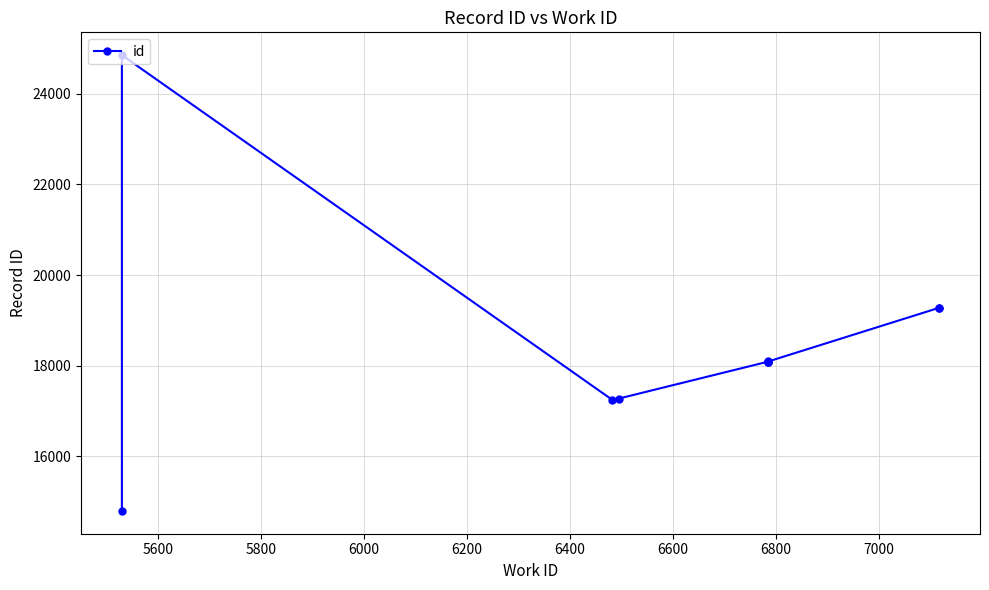

Count the number of categories in the chart.

10